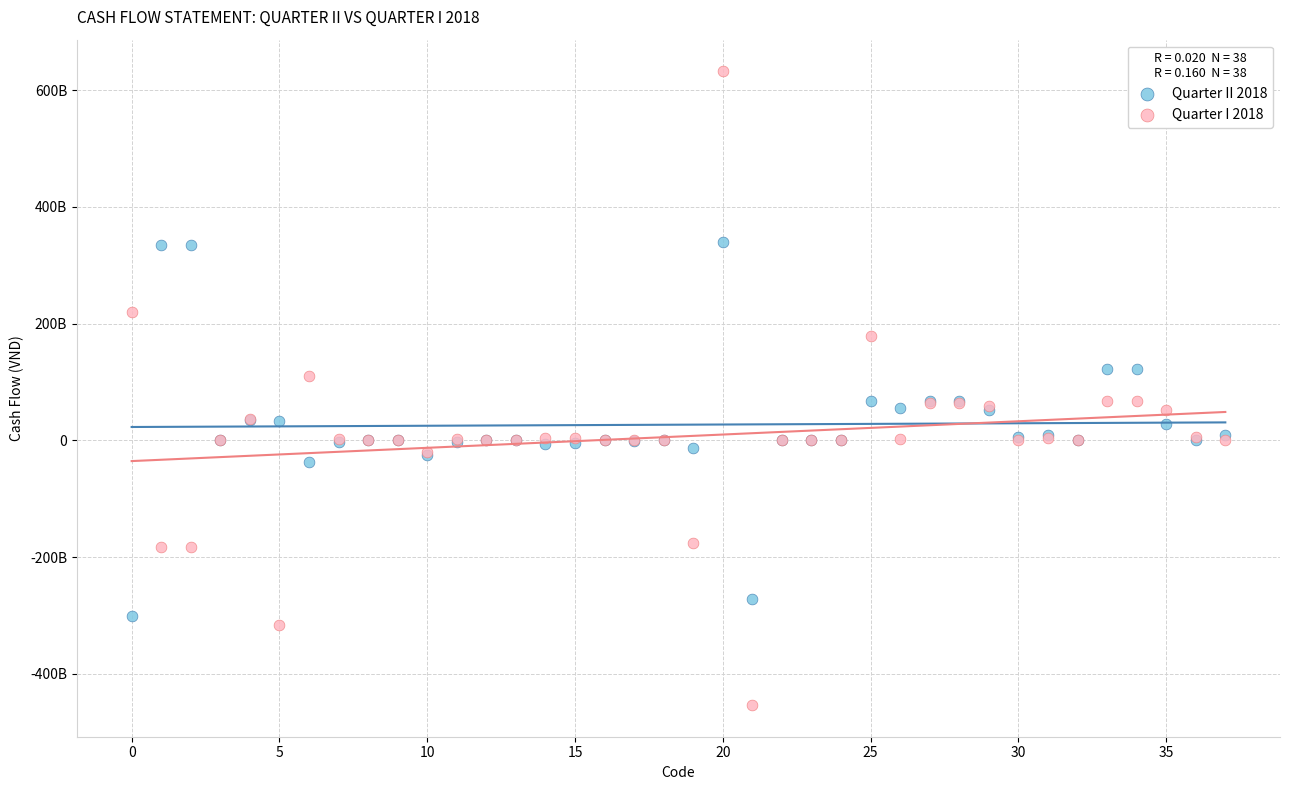

What are all the series names shown in the legend?

Quarter II 2018, Quarter I 2018